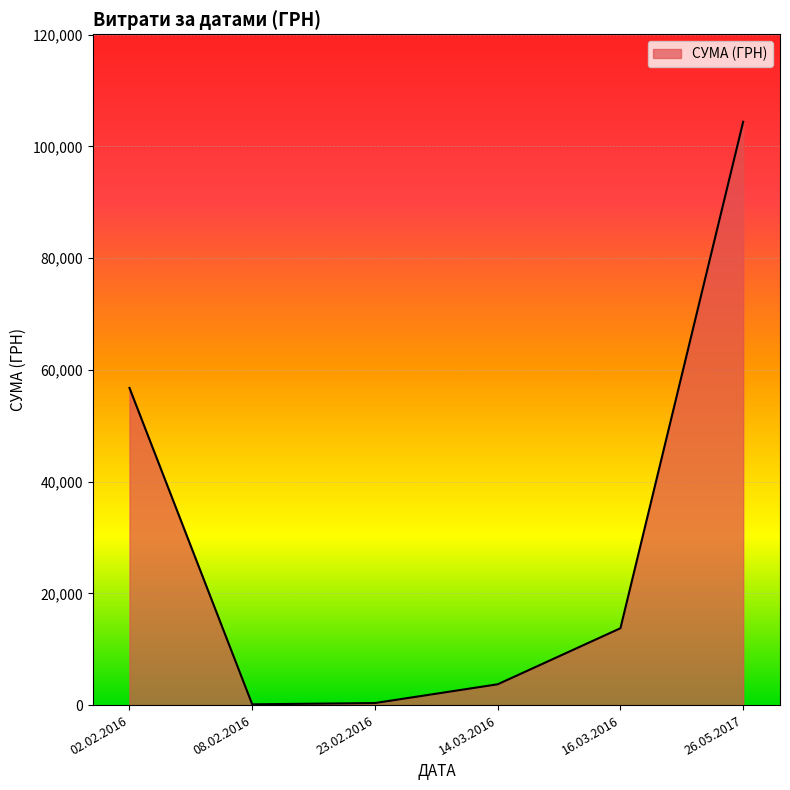

How many lines are shown in the chart?

1